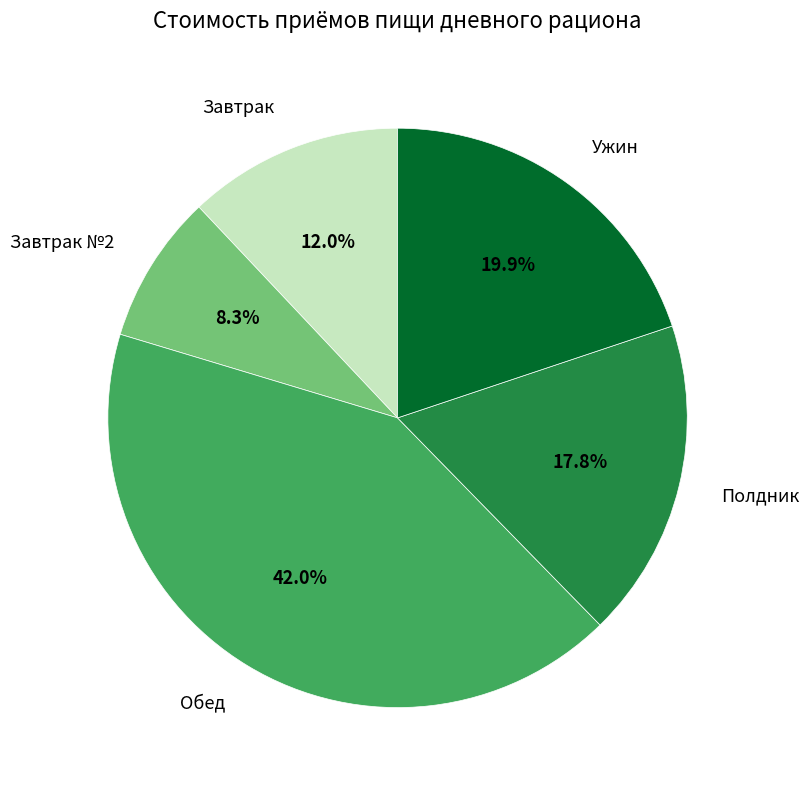

To the nearest percent, what is the difference between the largest and smallest slice percentages?

34%